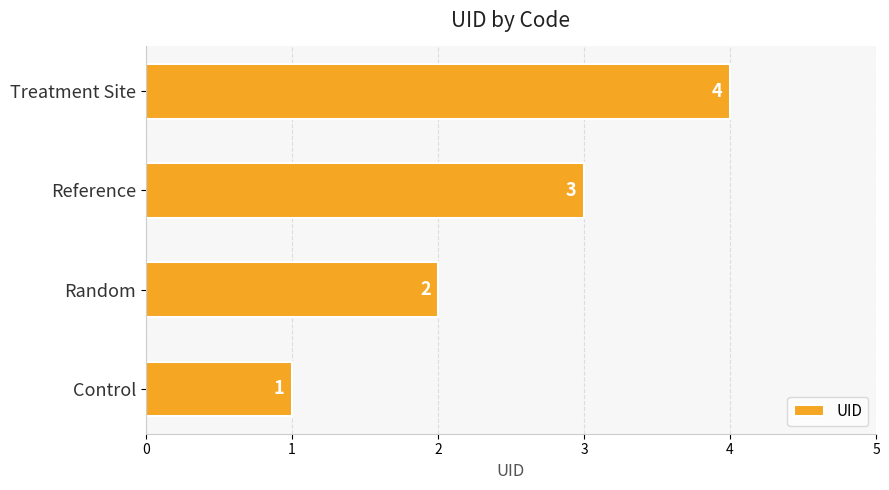

Count the values in the range 2 to 4.

3